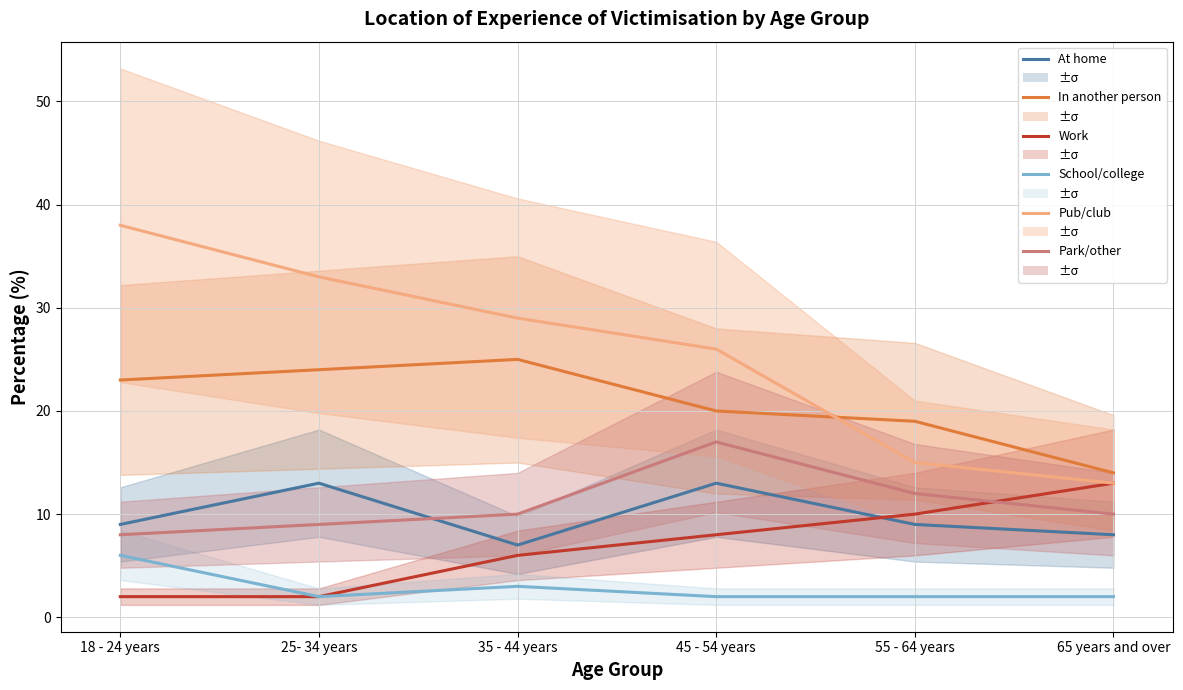

What is the sum of the Park/other values at 18 - 24 years and 35 - 44 years?

18